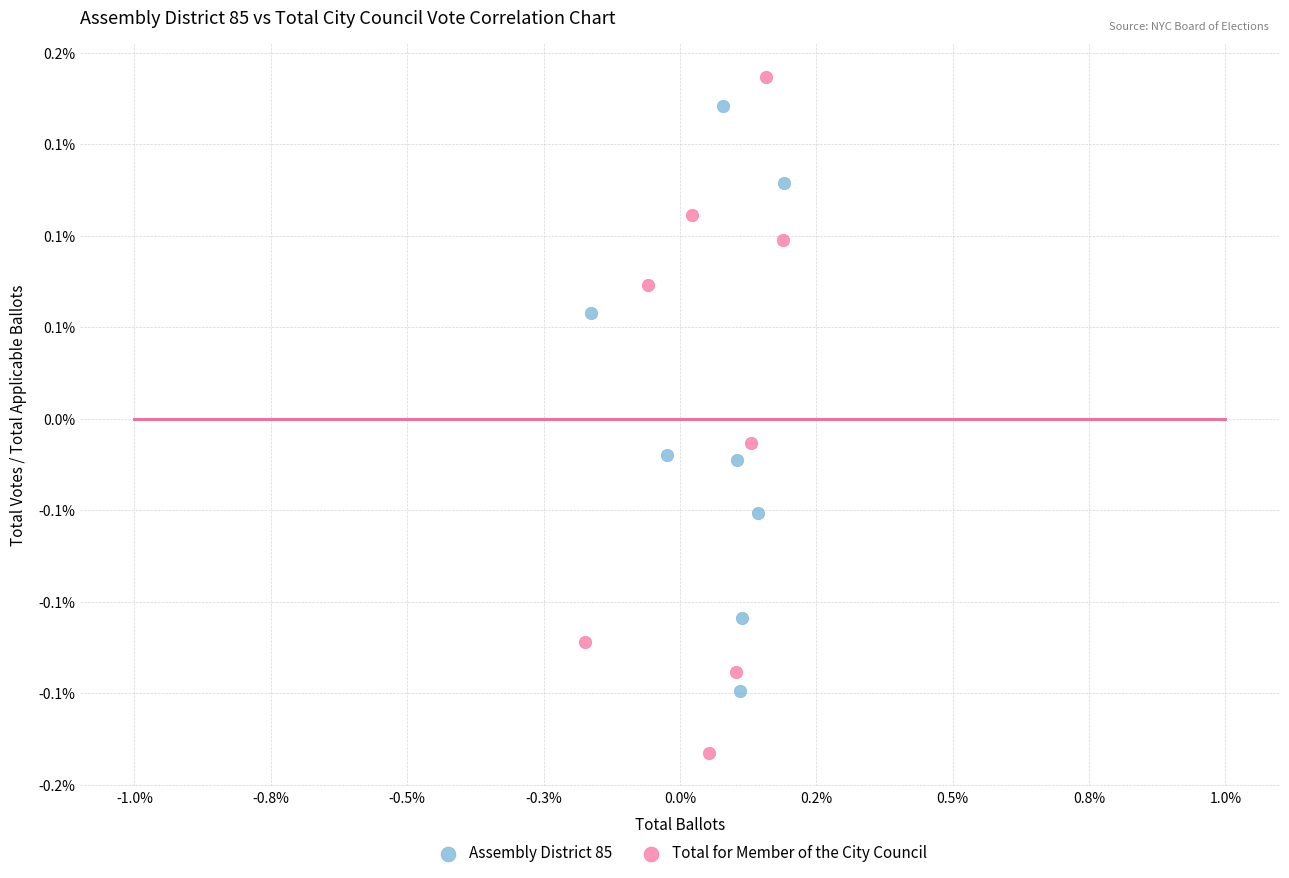

What are all the series names shown in the legend?

Assembly District 85, Total for Member of the City Council